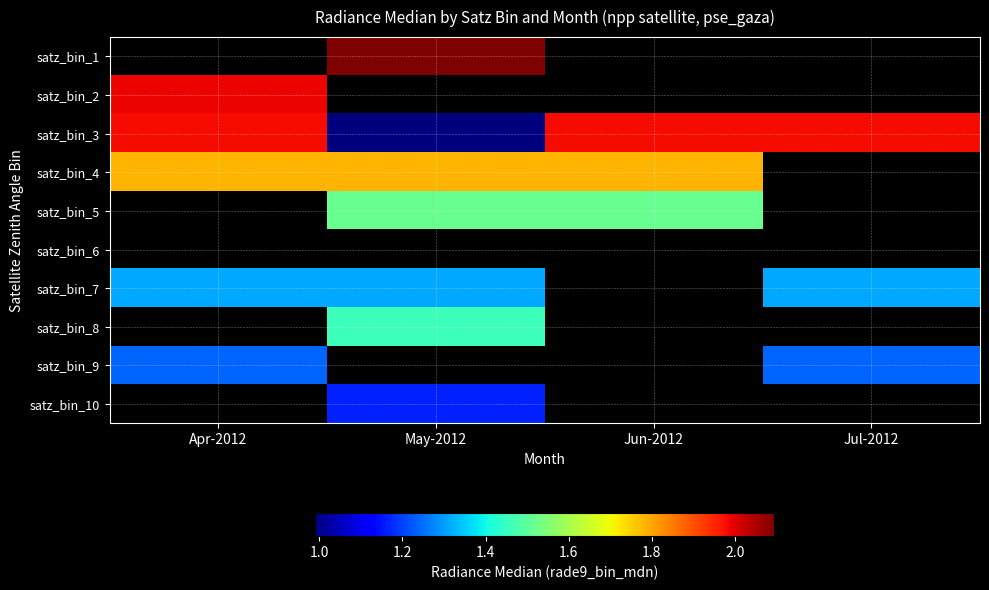

Which category has the highest value across all series?

May-2012